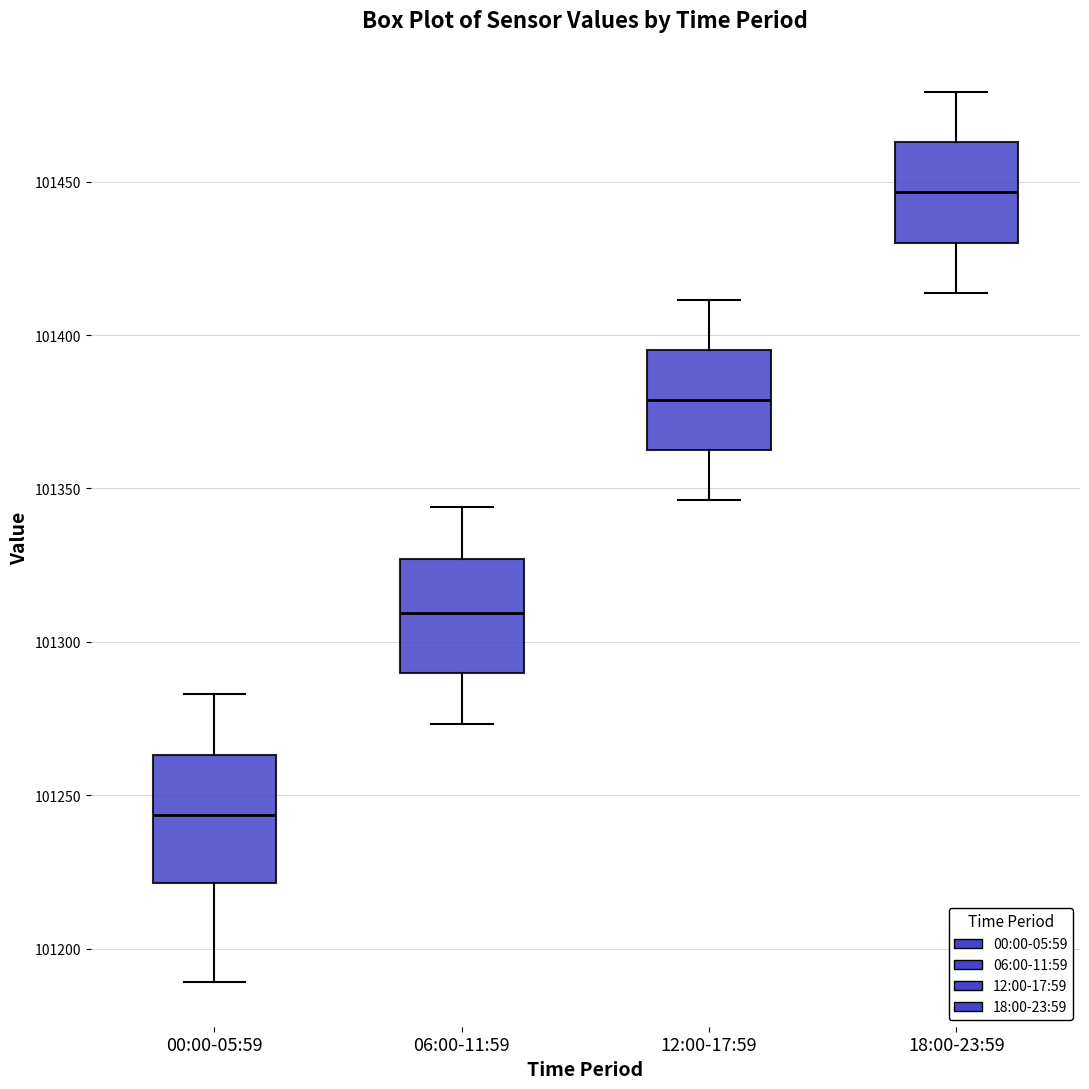

Reading left to right, transcribe this box plot: for each box, give where its median line is, the range the box spans, and where its two whiskers end, as read against the y-axis. The values are not printed on the chart, so give them approximately, as read against the axis.

00:00-05:59: median 101245, box 101220 to 101265, whiskers 101190 to 101285
06:00-11:59: median 101310, box 101290 to 101325, whiskers 101275 to 101345
12:00-17:59: median 101380, box 101365 to 101395, whiskers 101345 to 101410
18:00-23:59: median 101445, box 101430 to 101465, whiskers 101415 to 101480